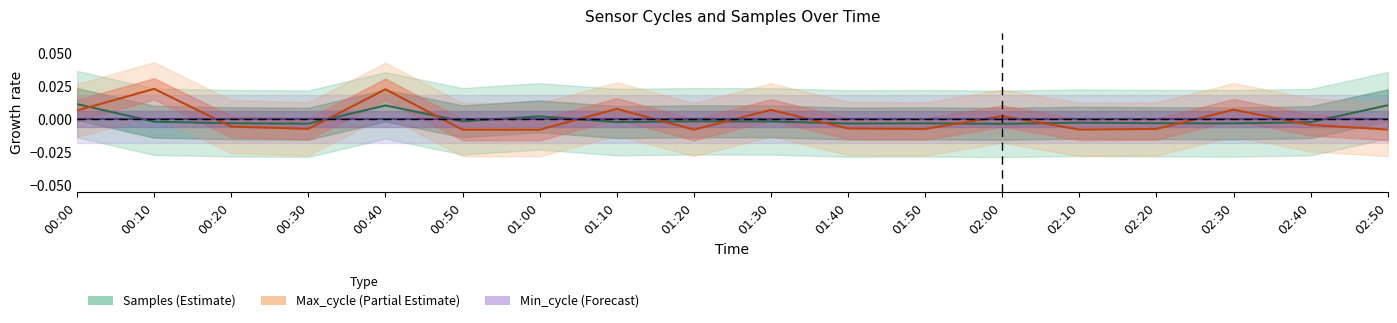

True or false: Samples (Estimate) has more than 0 points higher than both neighbors.

True